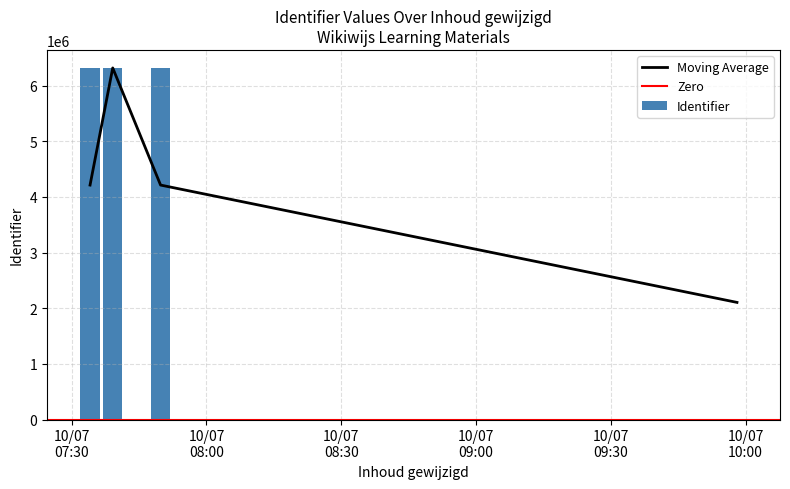

Does the chart contain stacked bars?

No